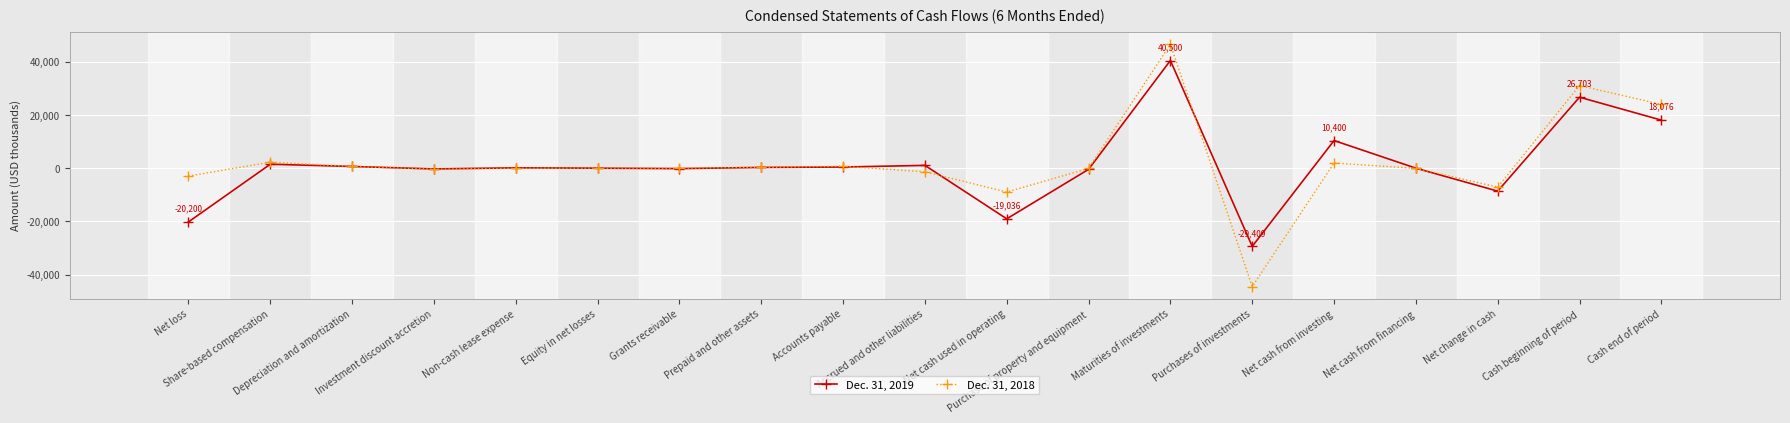

Where is Dec. 31, 2019 nearest to the value 5545?

Share-based compensation